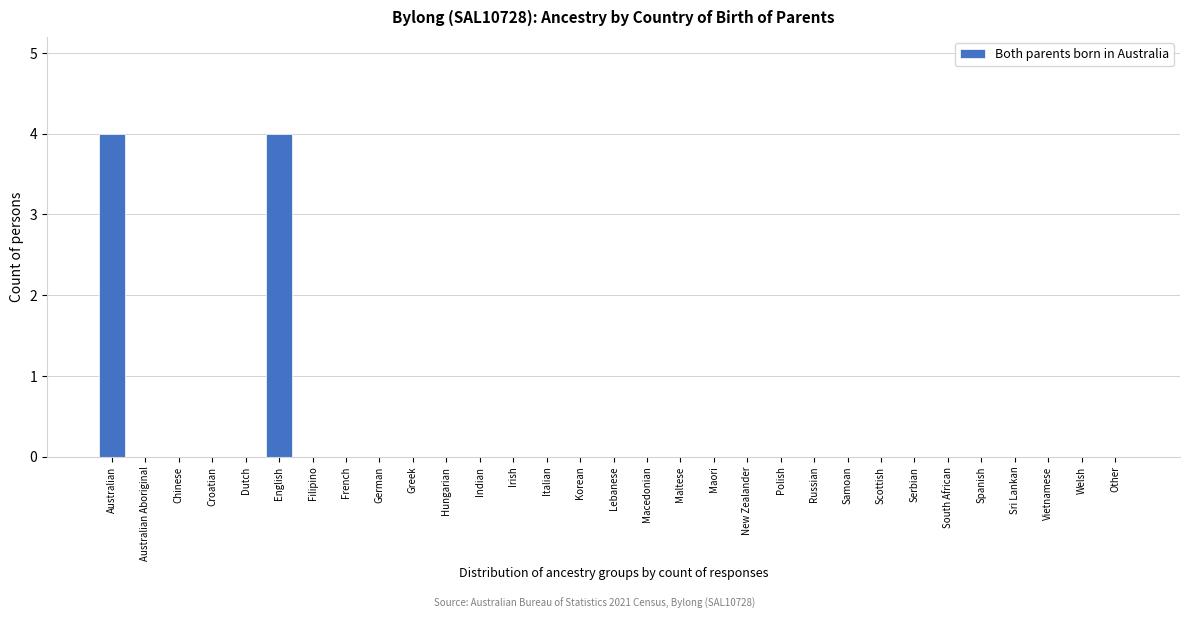

The value at Australian Aboriginal is 0. True or false?

True